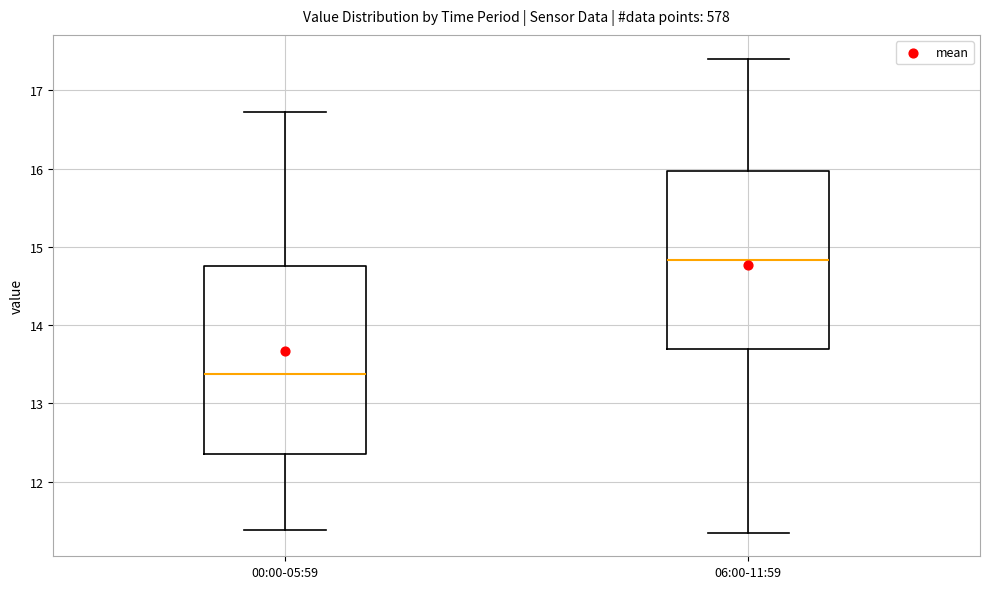

Reading left to right, transcribe this box plot: for each box, give where its median line is, the range the box spans, and where its two whiskers end, as read against the y-axis. The values are not printed on the chart, so give them approximately, as read against the axis.

00:00-05:59: median 13.4, box 12.4 to 14.8, whiskers 11.4 to 16.7
06:00-11:59: median 14.8, box 13.7 to 16.0, whiskers 11.3 to 17.4